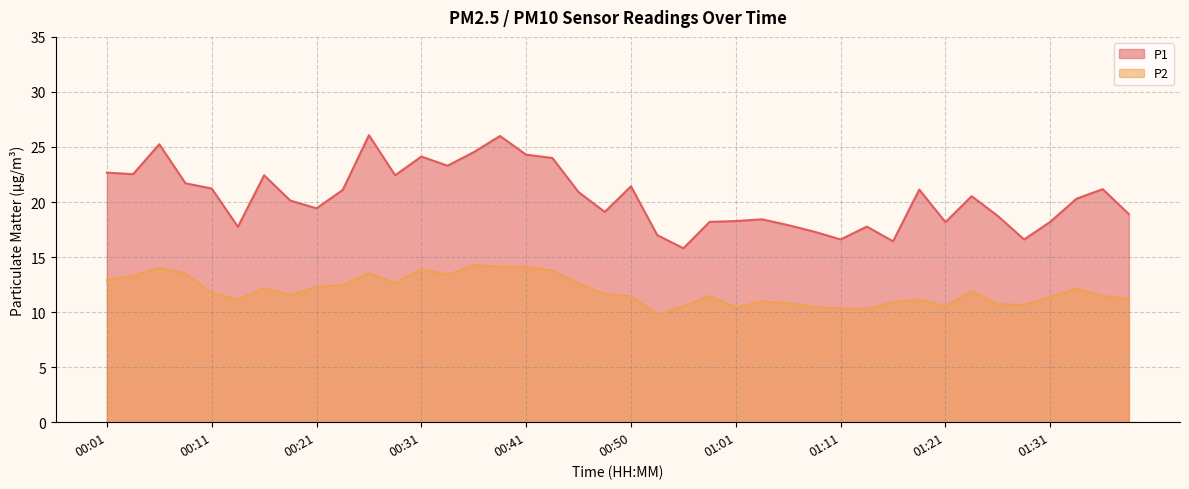

What position from the right is 01:21?

8